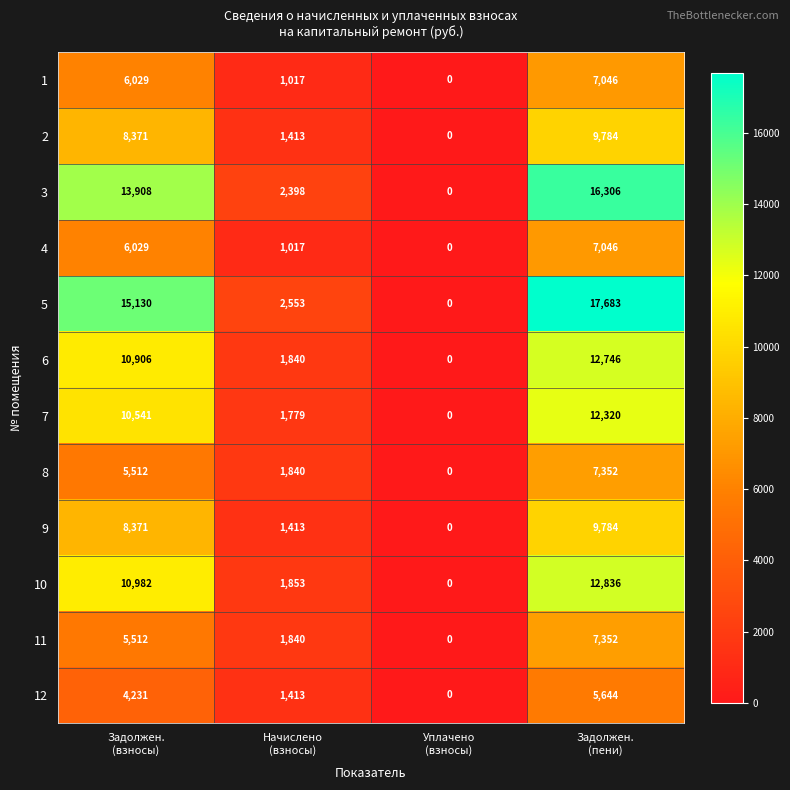

What is the maximum value shown in the chart?

17683